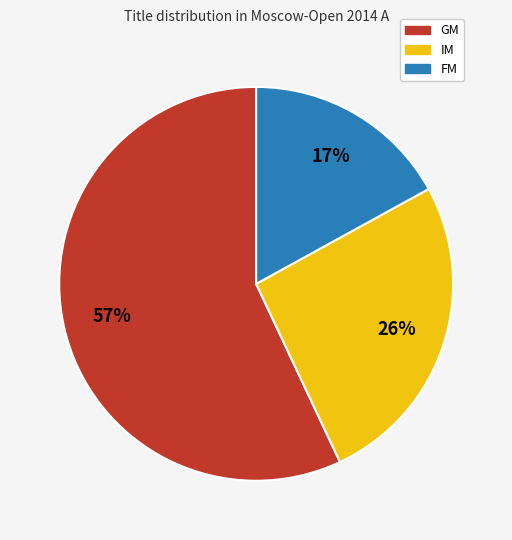

Do GM and FM together represent more than half of the pie?

Yes